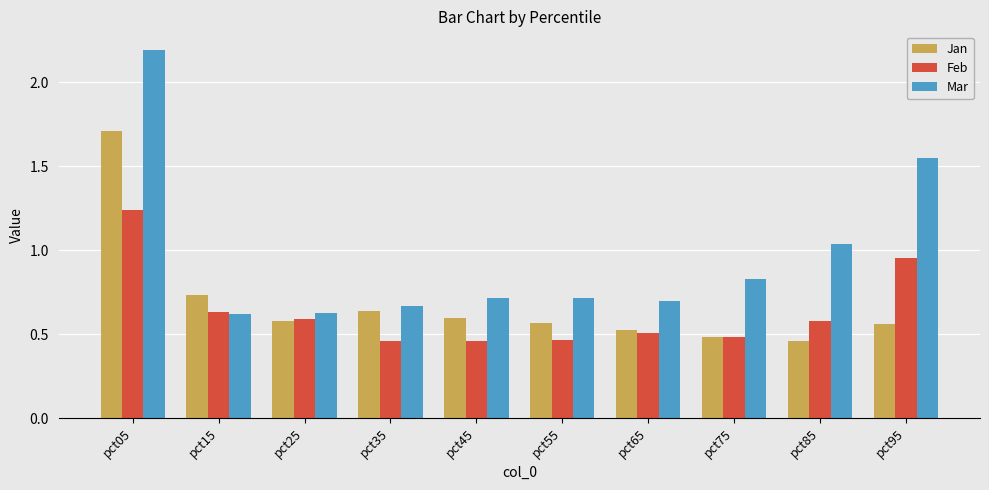

Which series has the widest spread of values?

Mar